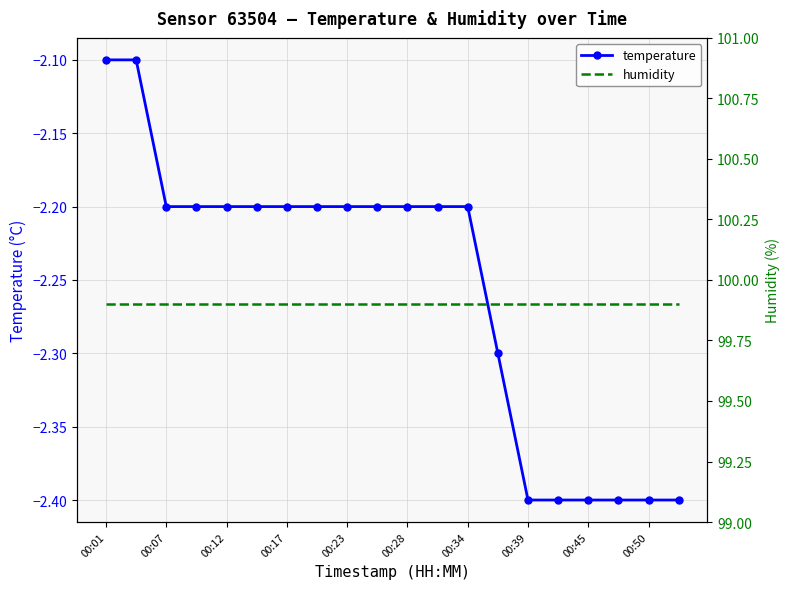

Reading left to right, extract all data points from this chart.

temperature: -2.1	-2.1	-2.2	-2.2	-2.2	-2.2	-2.2	-2.2	-2.2	-2.2	-2.2	-2.2	-2.2	-2.3	-2.4	-2.4	-2.4	-2.4	-2.4	-2.4
humidity: 99.9	99.9	99.9	99.9	99.9	99.9	99.9	99.9	99.9	99.9	99.9	99.9	99.9	99.9	99.9	99.9	99.9	99.9	99.9	99.9